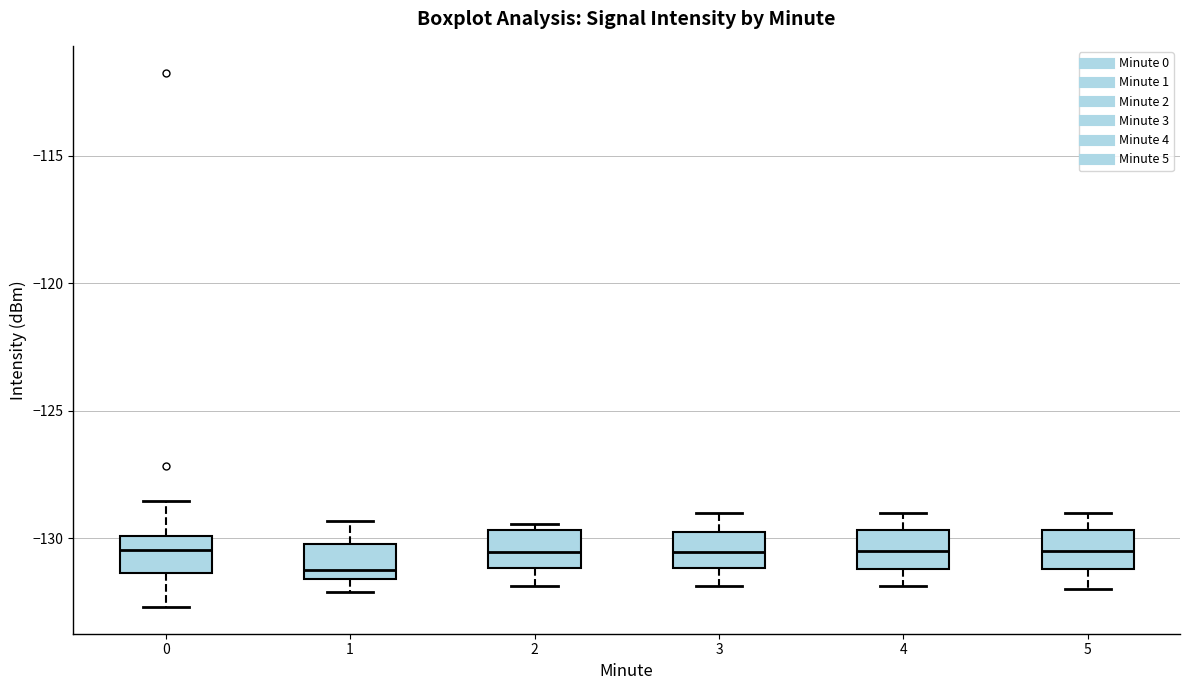

Where does the upper whisker of the box at x = 5 end on the y-axis? The values are not printed on the chart, so give them approximately, as read against the axis.

-129.0